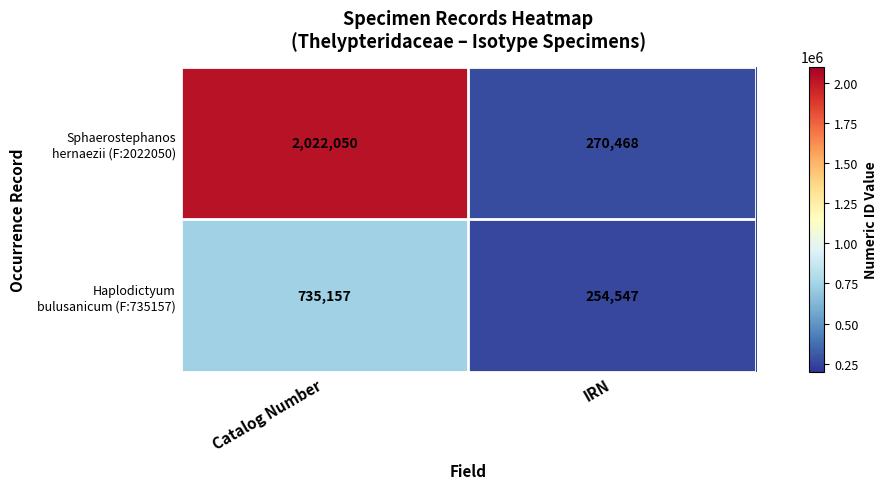

Which category has the highest value across all series?

Catalog Number